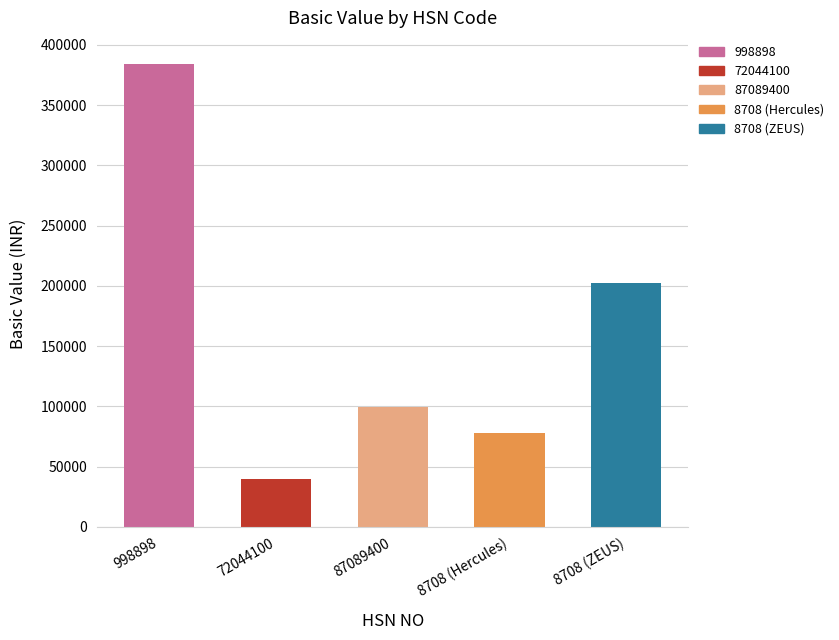

What is the change in value from 72044100 to 87089400?

+59520.5